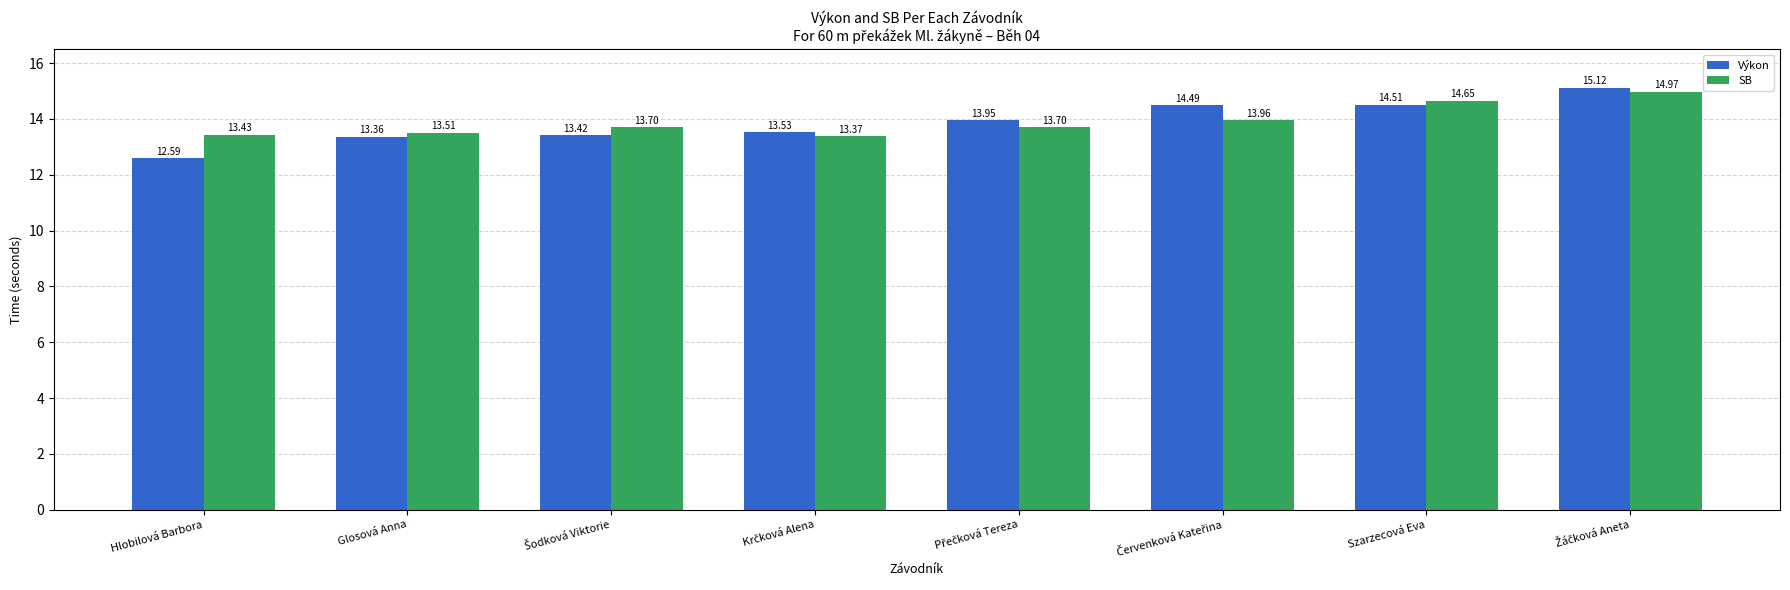

What is the maximum value for Výkon?

15.1